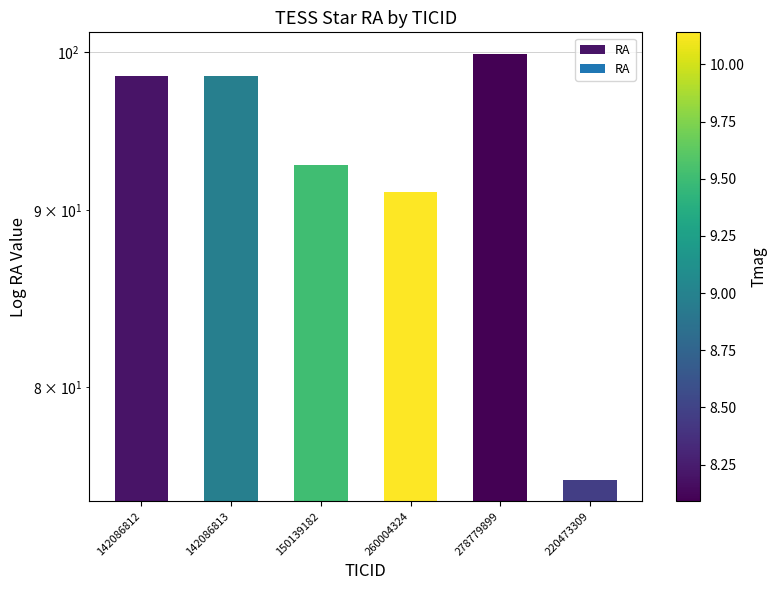

At which label does the data first exceed 98?

142086812